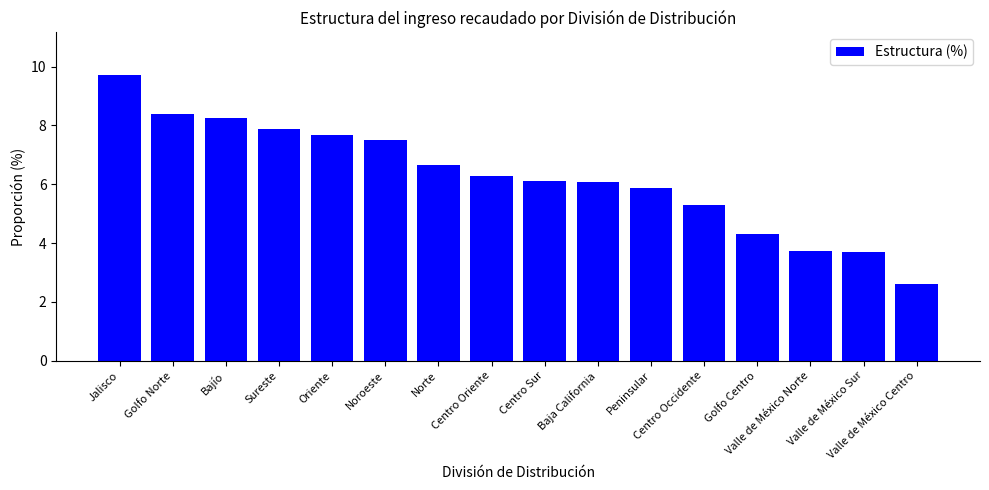

What is the ratio of the value at Centro Oriente to the value at Centro Occidente?

1.2